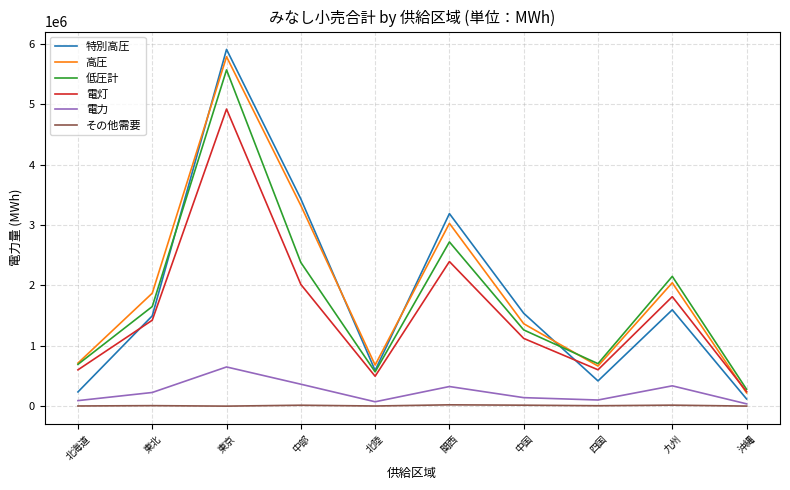

Which series has the largest range (max minus min)?

特別高圧